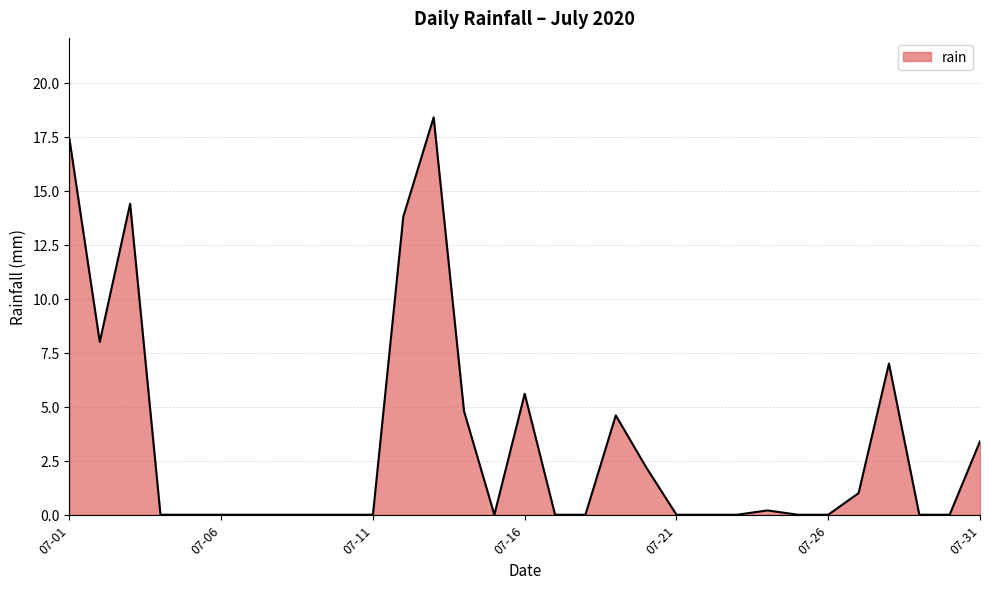

What is the greatest value displayed?

18.4